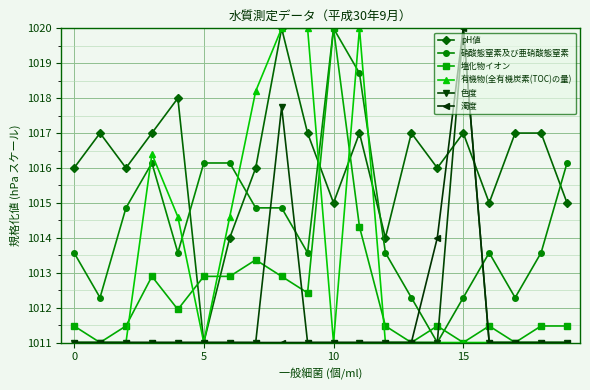

At how many categories does at least one series exceed 1011?

20